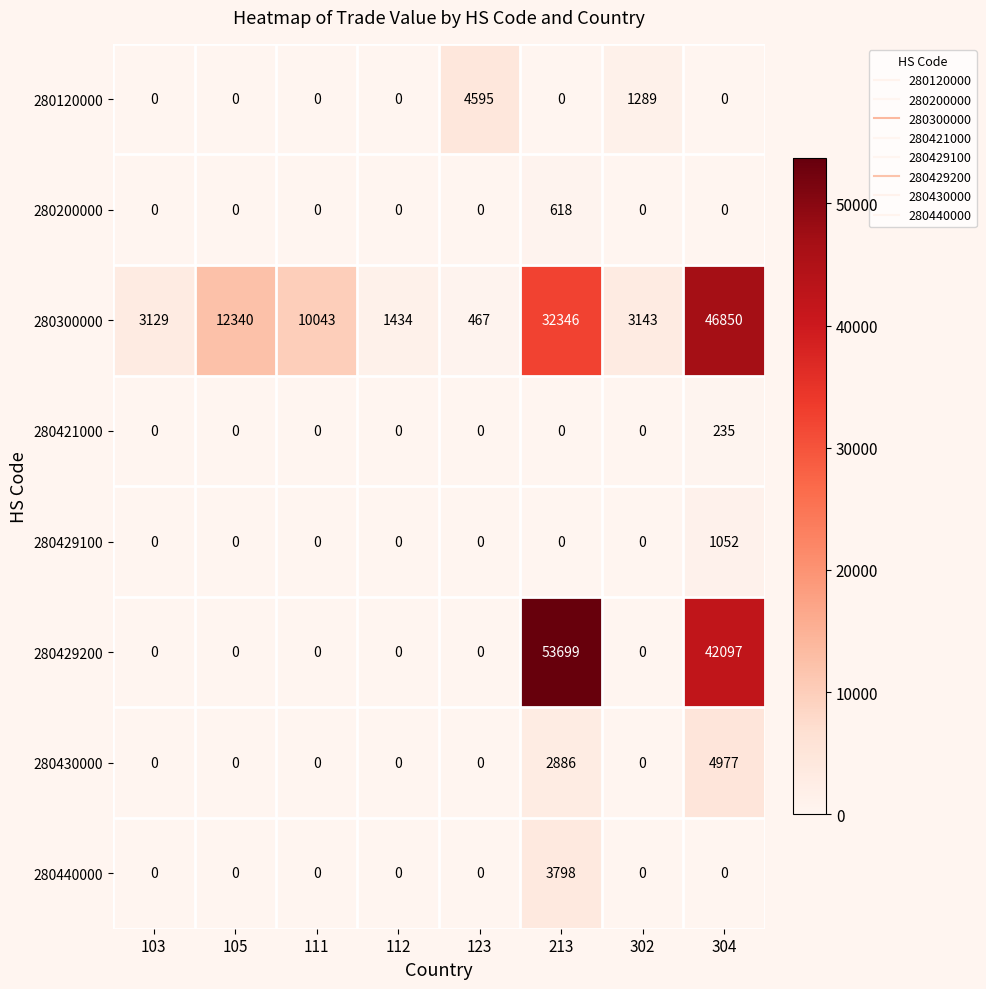

What is the sum of all 280440000 values?

3798